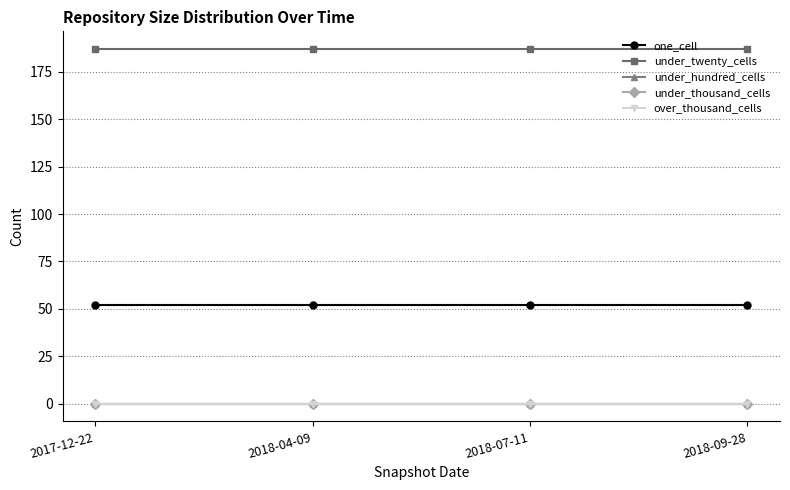

Is it true that under_twenty_cells equals 278 at 2018-07-11?

False